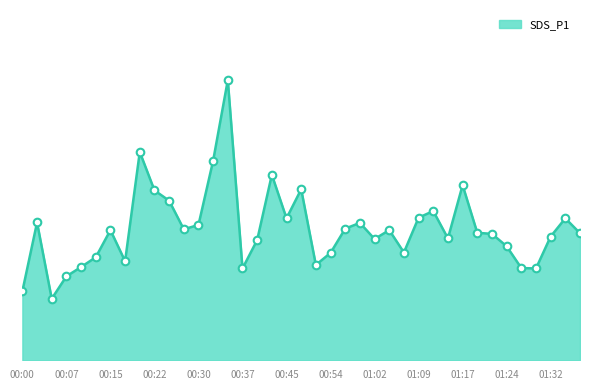

Does the chart have visible grid lines?

No